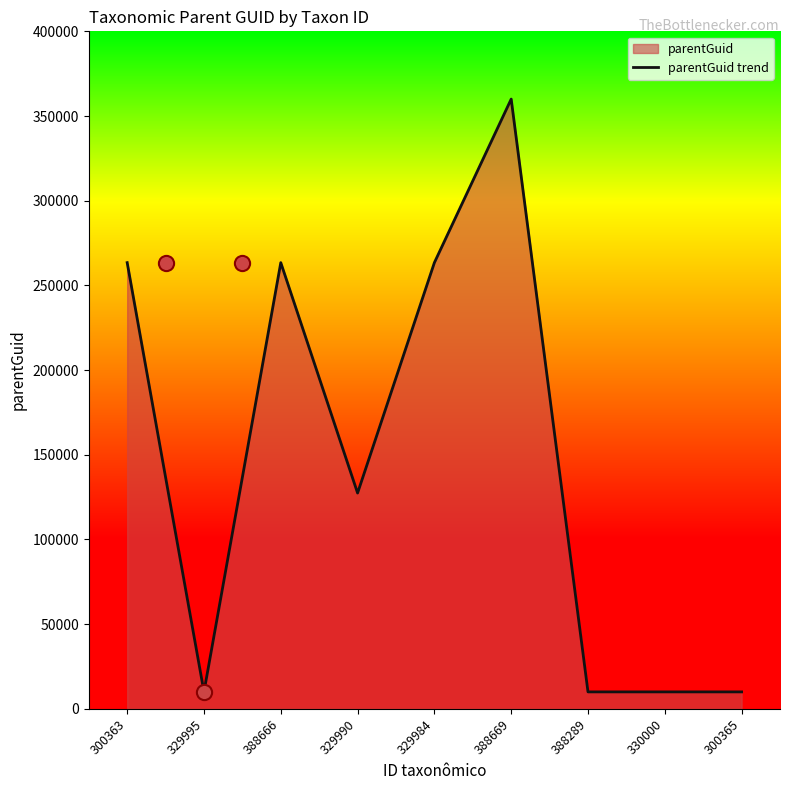

Between 329990 and 300363, which is larger?

300363